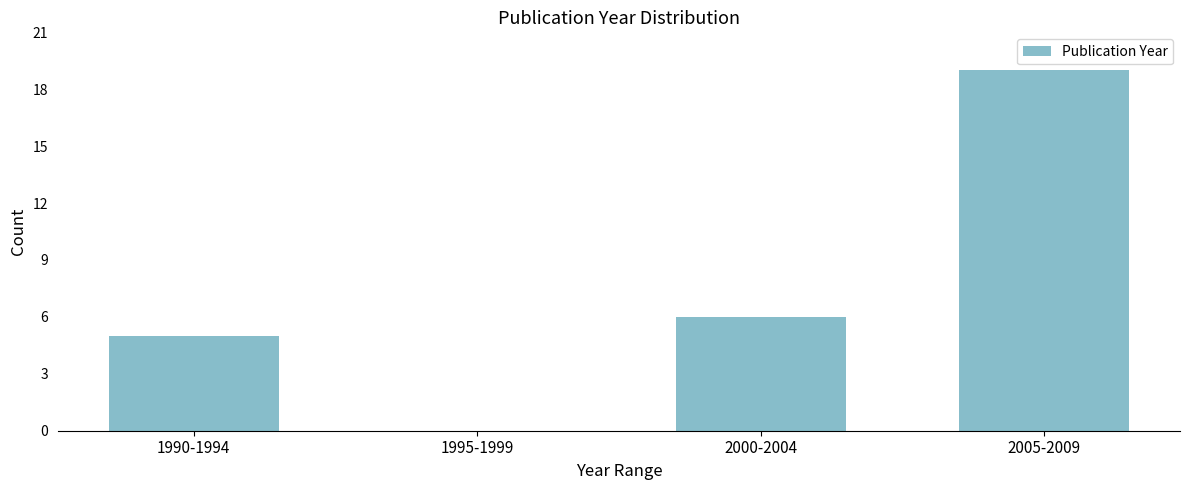

Reading left to right, list all the values displayed in this chart.

1990-1994=5	1995-1999=0	2000-2004=6	2005-2009=19